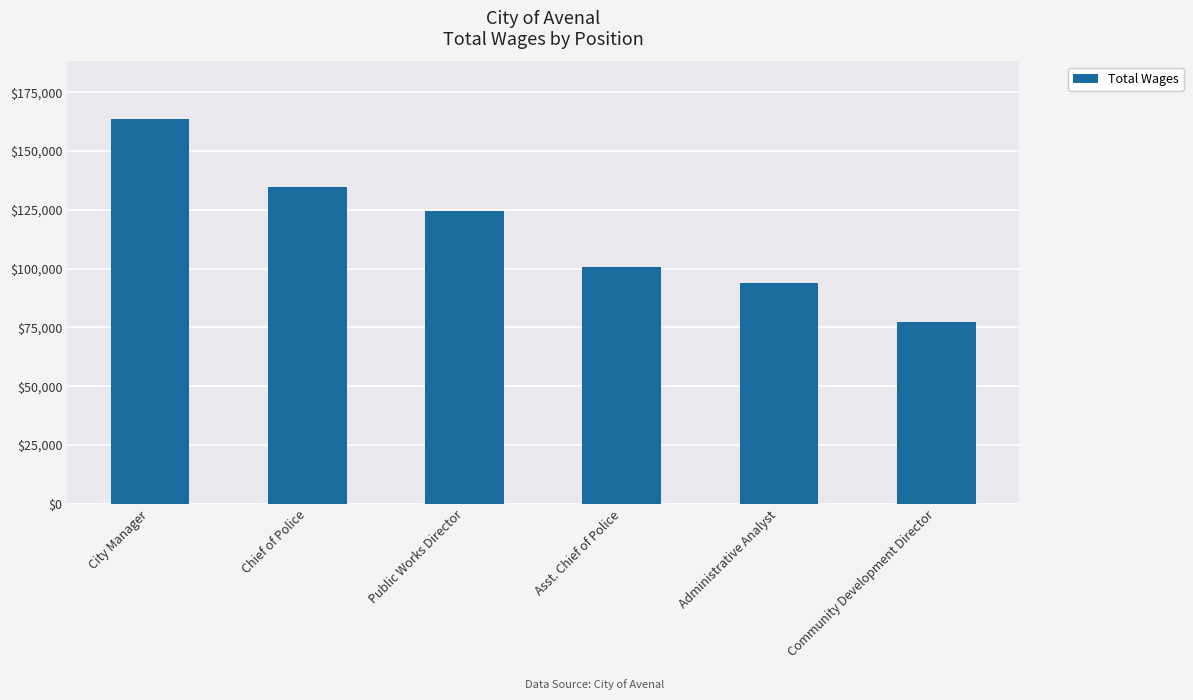

List the labels in order of value, largest first.

City Manager, Chief of Police, Public Works Director, Asst. Chief of Police, Administrative Analyst, Community Development Director